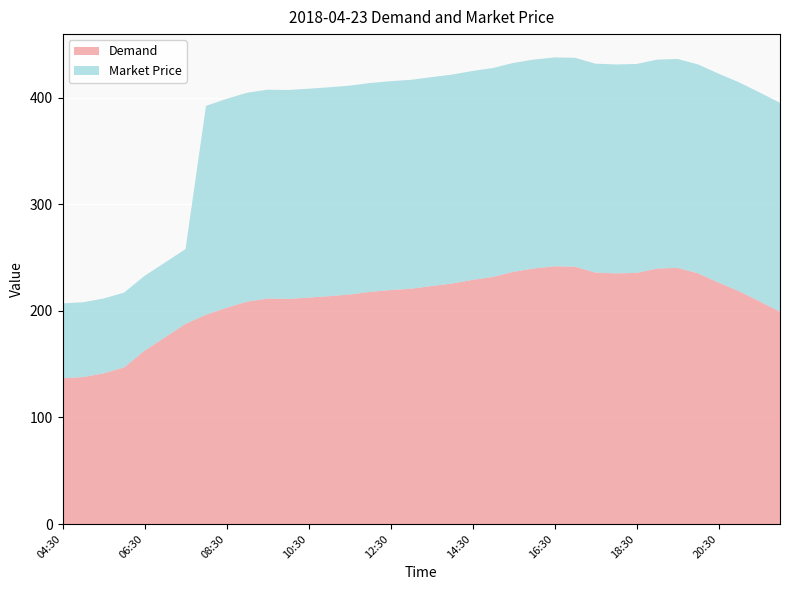

Reading right to left, extract all data points from this chart.

Demand: 199.3	209.1	218.5	226.7	235.3	240.4	239.8	235.7	235.3	236.0	241.5	241.9	239.9	236.8	231.9	229.2	225.8	223.4	220.9	219.6	217.9	215.4	213.9	212.5	211.3	211.6	208.7	203.0	196.4	187.9	175.2	162.7	146.9	141.4	137.9	136.9
Market Price: 196.1	196.1	196.1	196.1	196.1	196.1	196.1	196.1	196.1	196.1	196.1	196.1	196.1	196.1	196.1	196.1	196.1	196.1	196.1	196.1	196.1	196.1	196.1	196.1	196.1	196.1	196.1	196.1	196.1	70.2	70.2	70.2	70.2	70.2	70.2	70.2